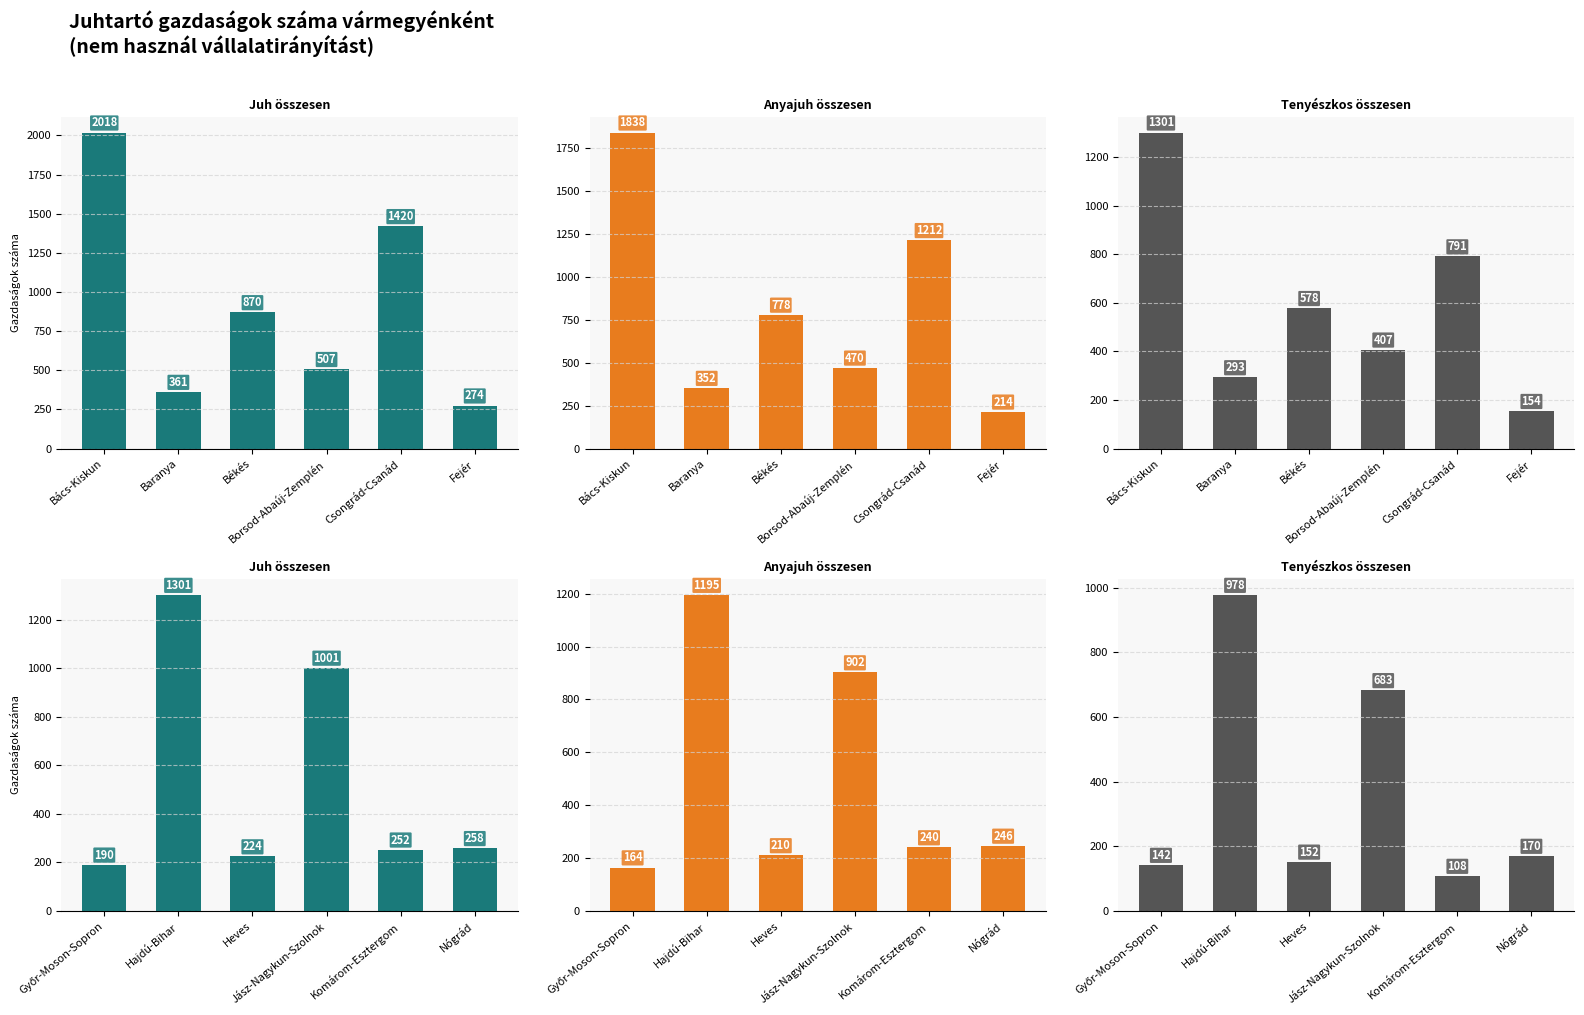

Which has a higher value, Komárom-Esztergom or Heves?

Komárom-Esztergom